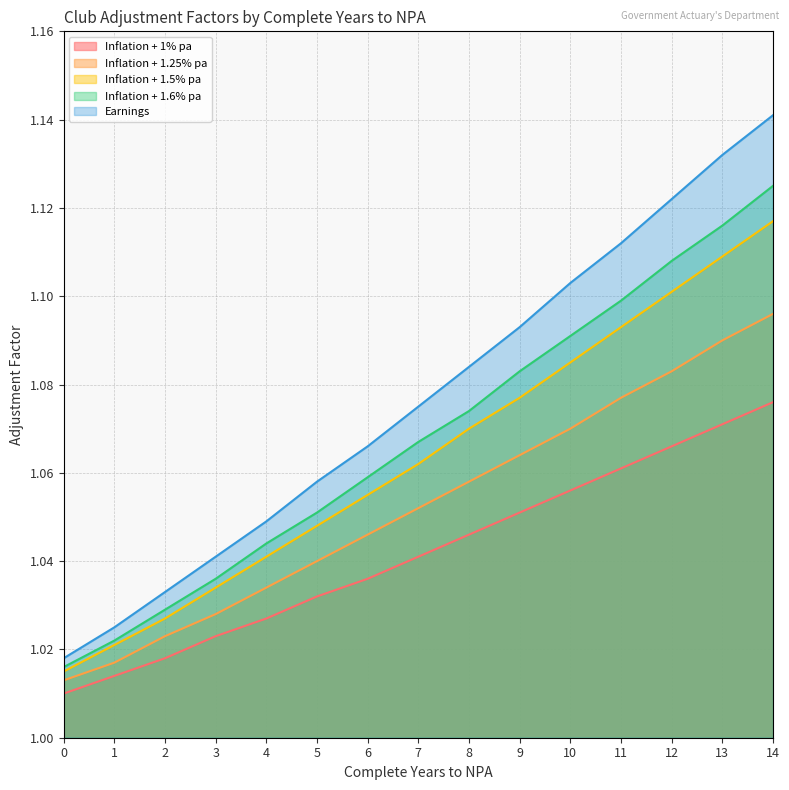

How many lines are shown in the chart?

5